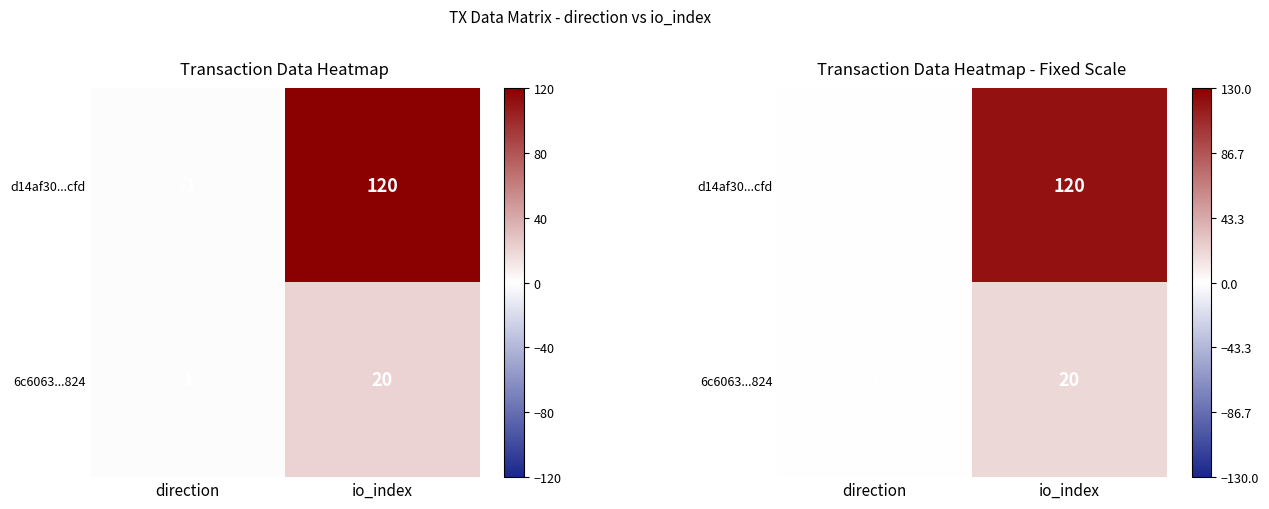

What is the total value across all series at io_index?

140